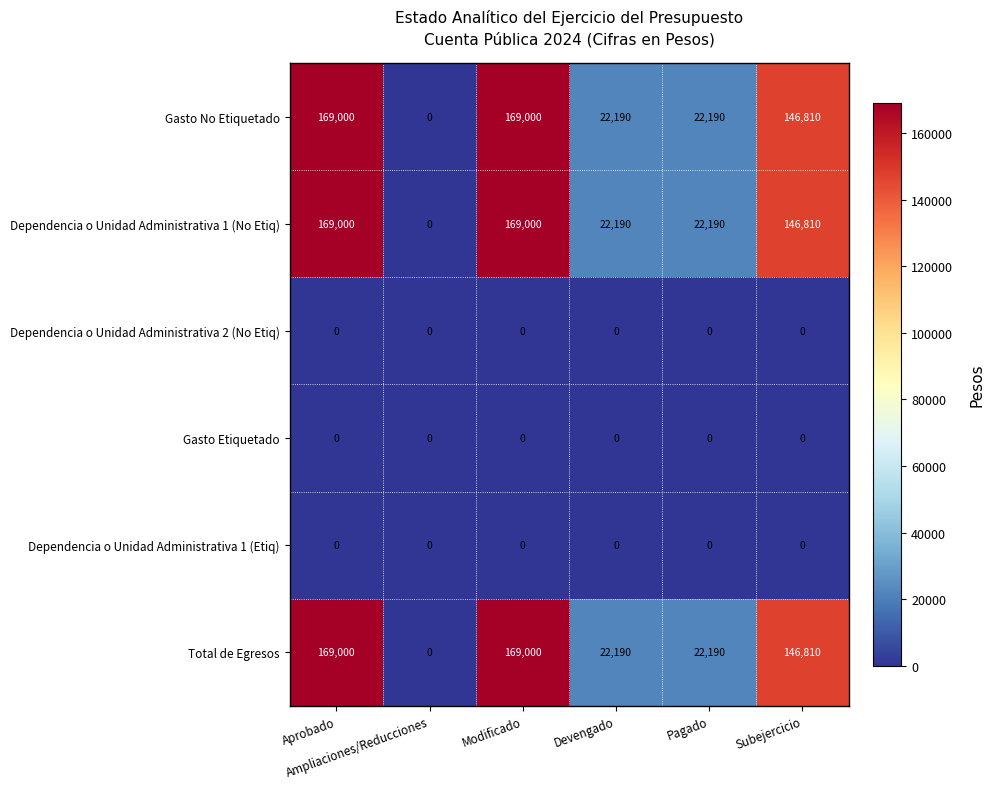

How many Gasto No Etiquetado values are between 22190 and 169000?

5